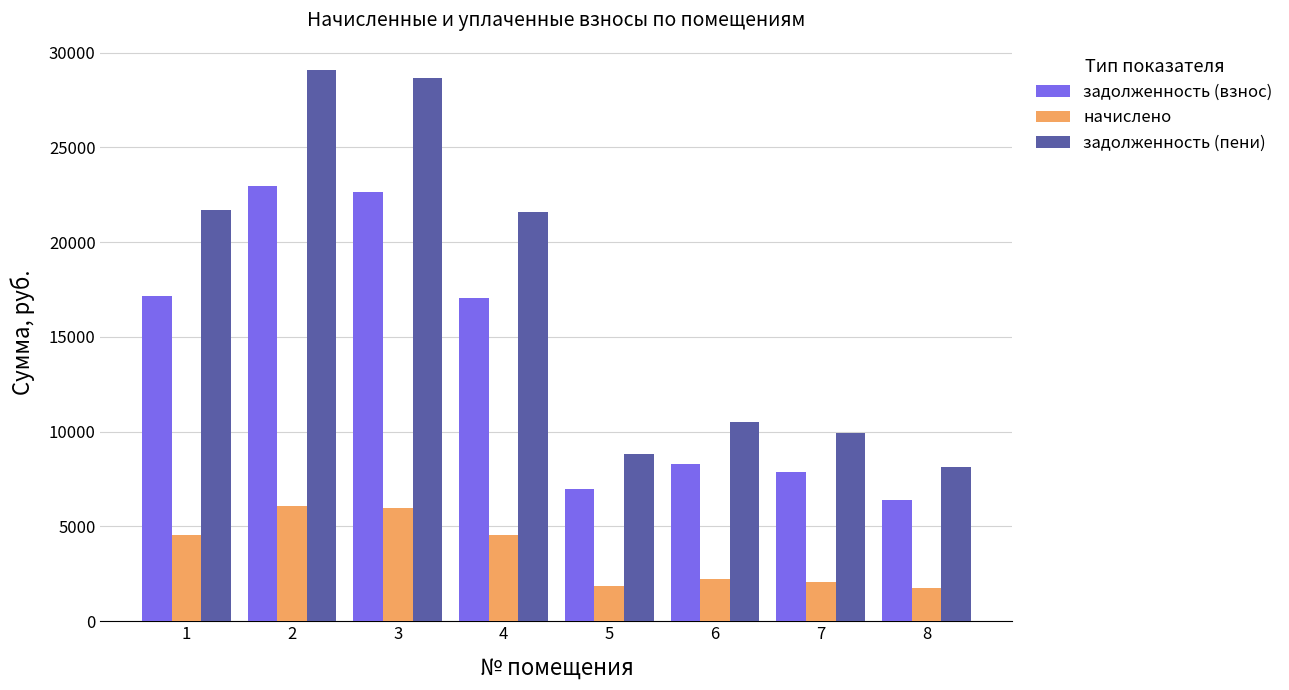

Are the bars grouped side by side (vs. stacked)?

Yes